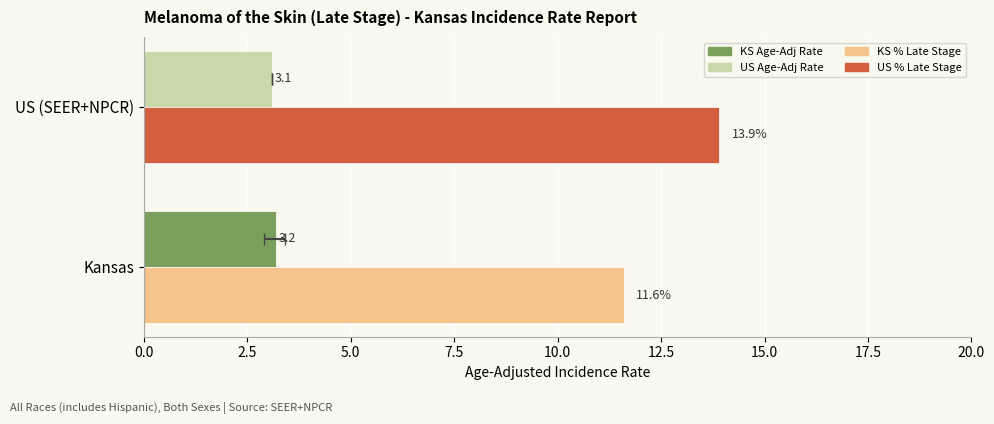

Is the value of Percent Late Stage at Kansas greater than the value of Age-Adjusted Incidence Rate at Kansas?

Yes